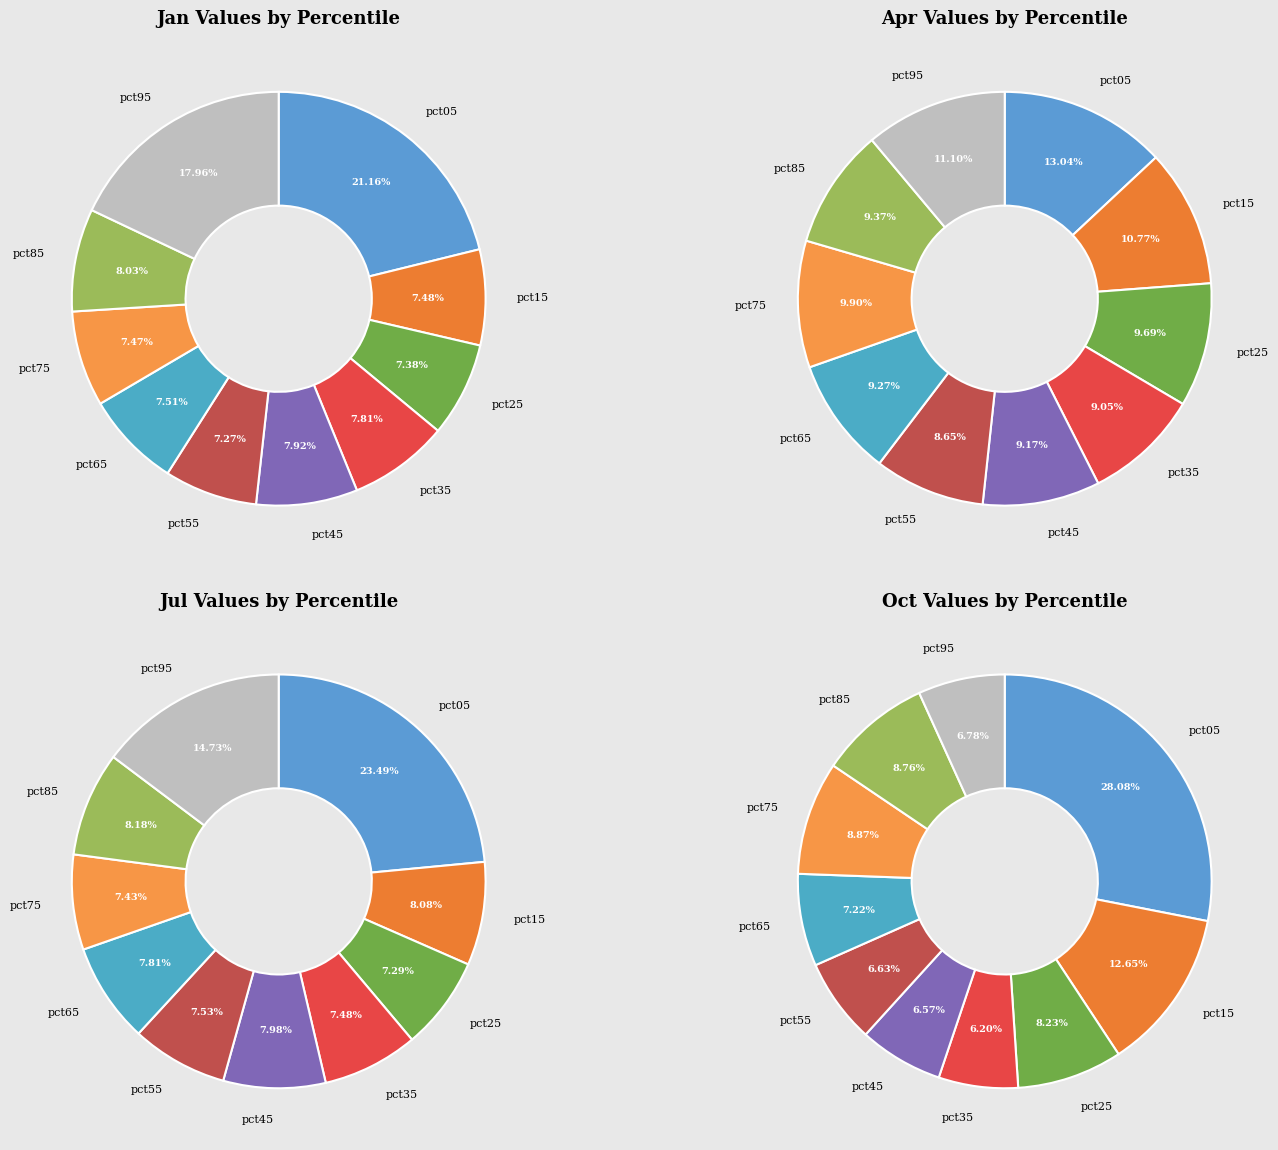

What is the smallest slice in the pie chart?

oct